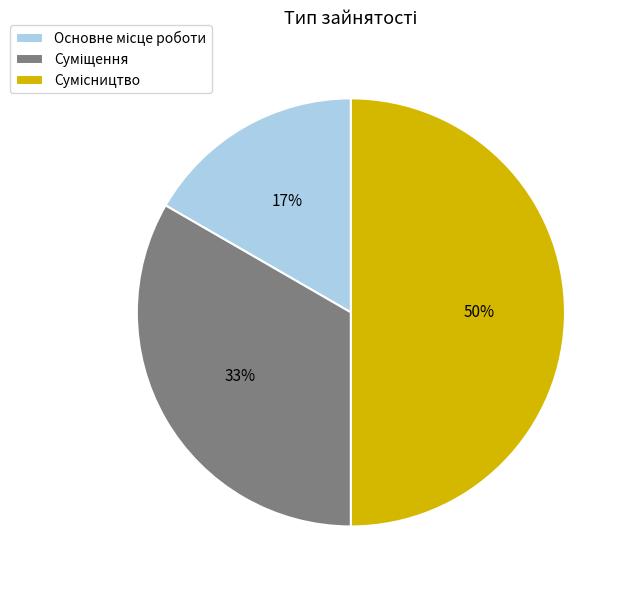

To the nearest percent, what is the difference between the largest and smallest slice percentages?

33%